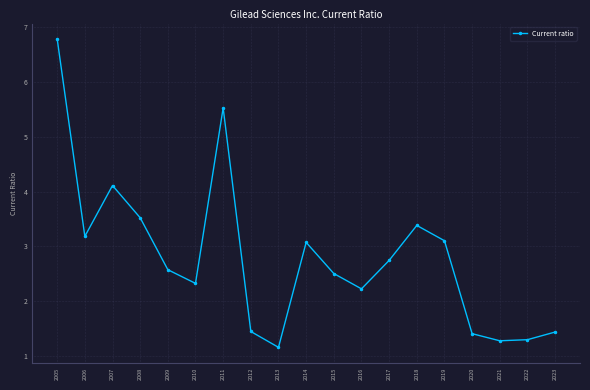

What is the value of the 7th point from the left?

5.5